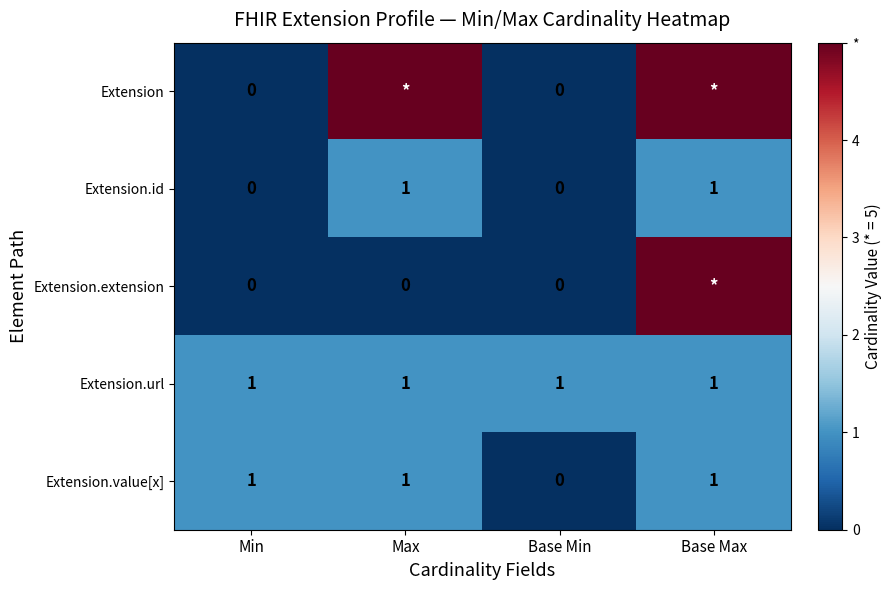

What is the sum of all Extension.value[x] values?

3